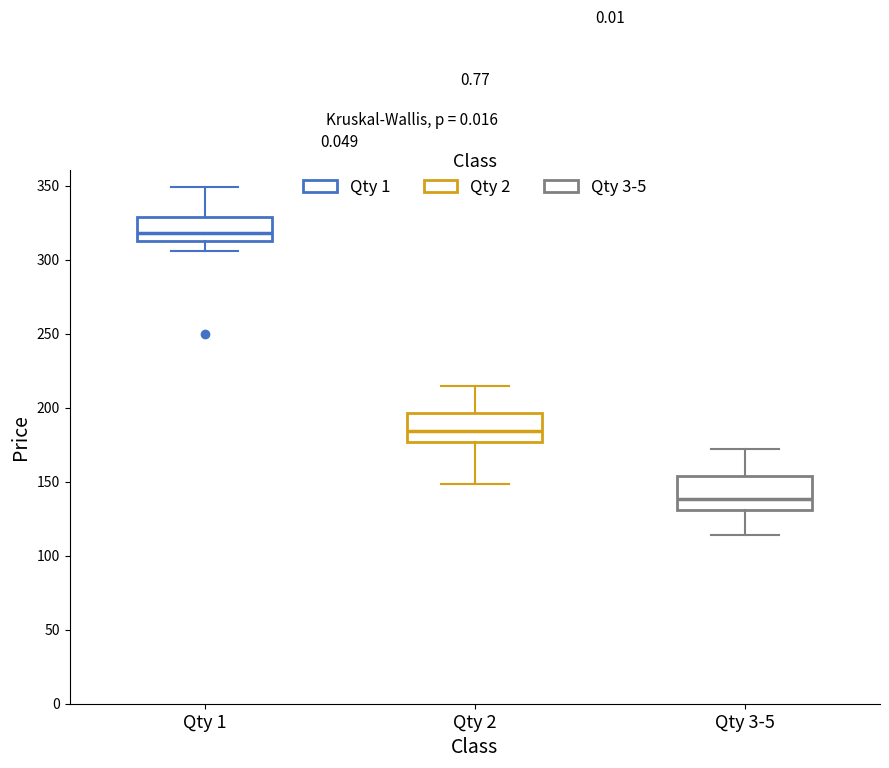

Reading left to right, read every box against the y-axis: the position of its median line, the range the box covers, and the ends of its whiskers. The values are not printed on the chart, so give them approximately, as read against the axis.

Qty 1: median 320, box 315 to 330, whiskers 305 to 350
Qty 2: median 185, box 175 to 195, whiskers 150 to 215
Qty 3-5: median 140, box 130 to 155, whiskers 115 to 170